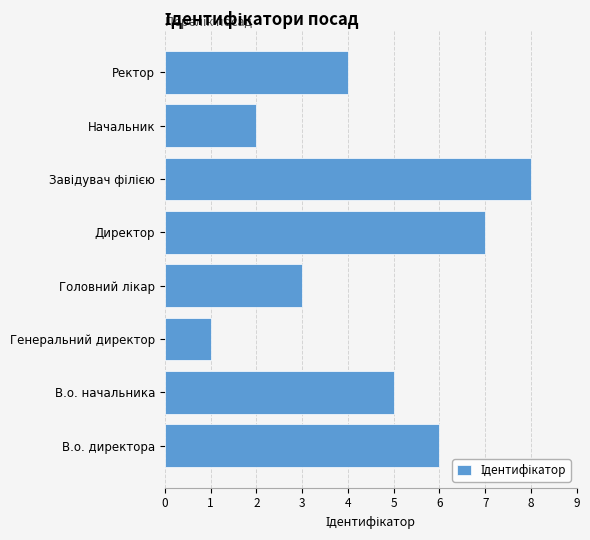

True or false: the data shows 2 at В.о. директора.

False